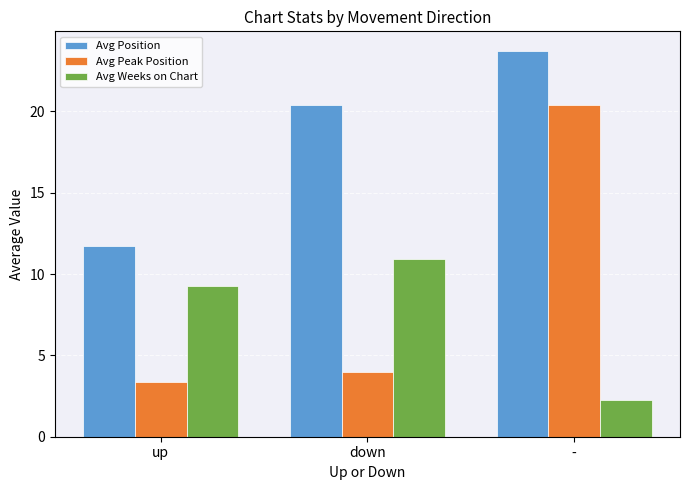

At which label is Avg Peak Position closest to 11?

down